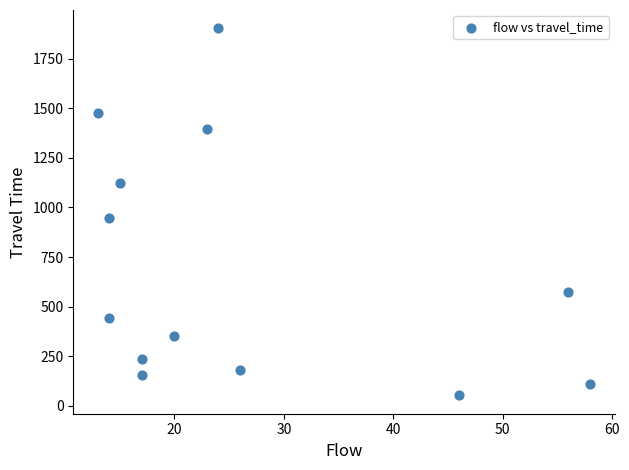

What is the range of X values (max minus min)?

45